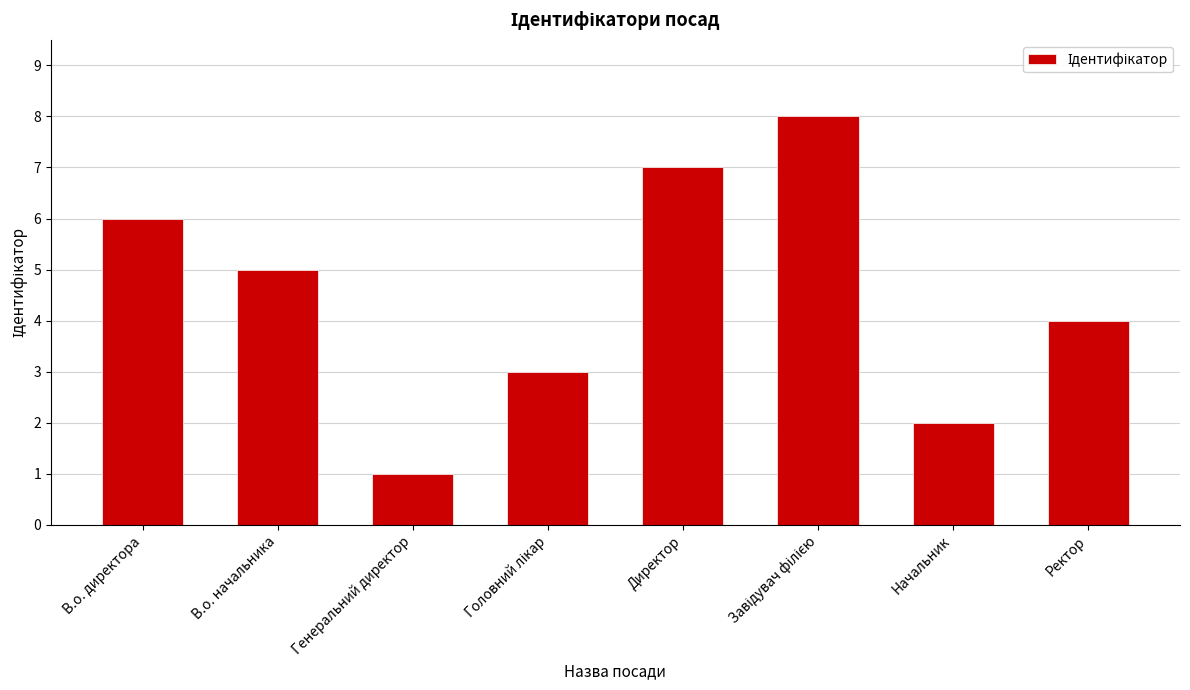

What is the sum of all values?

36